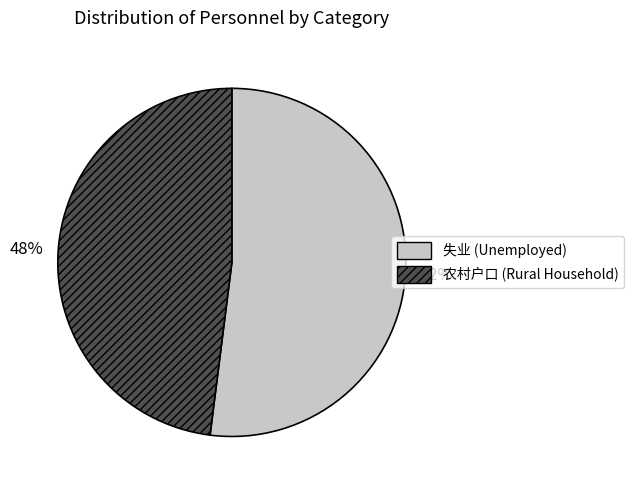

Rank the categories by value from lowest to highest.

农村户口, 失业